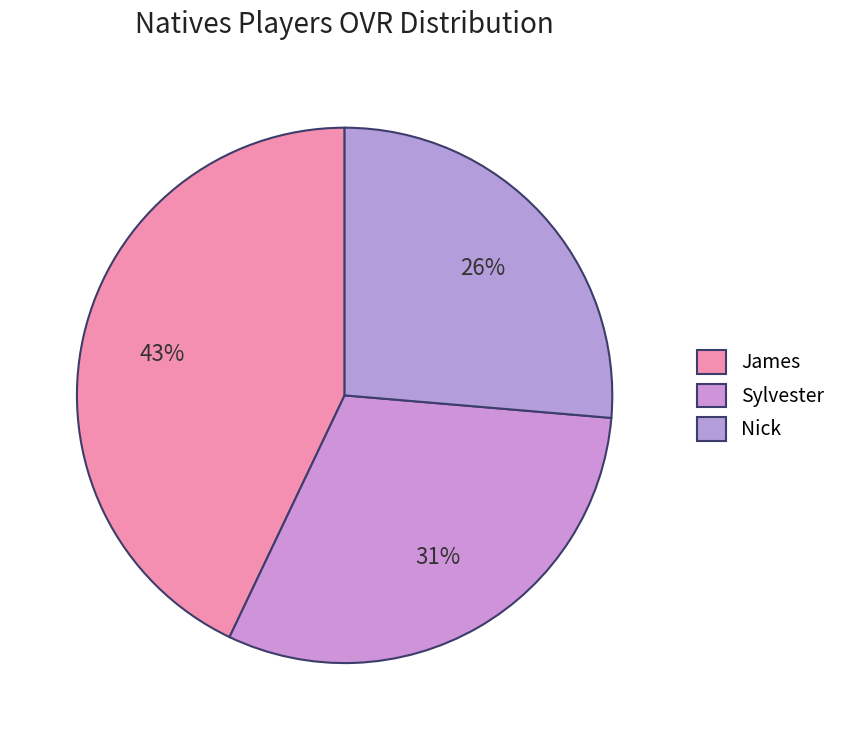

To the nearest percent, what is the difference between the largest and smallest slice percentages?

17%